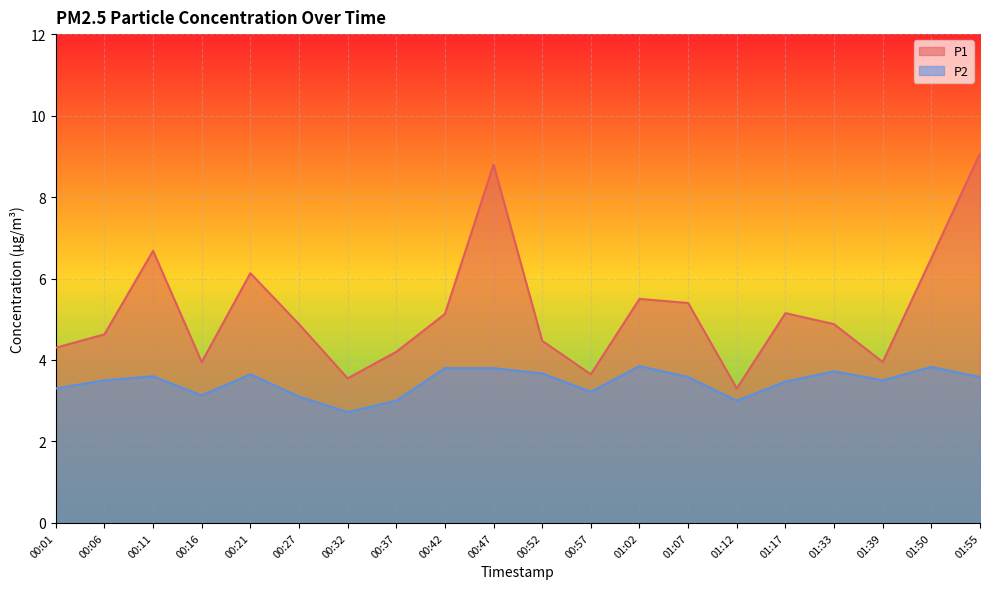

True or false: P2 and P1 cross at least once.

False